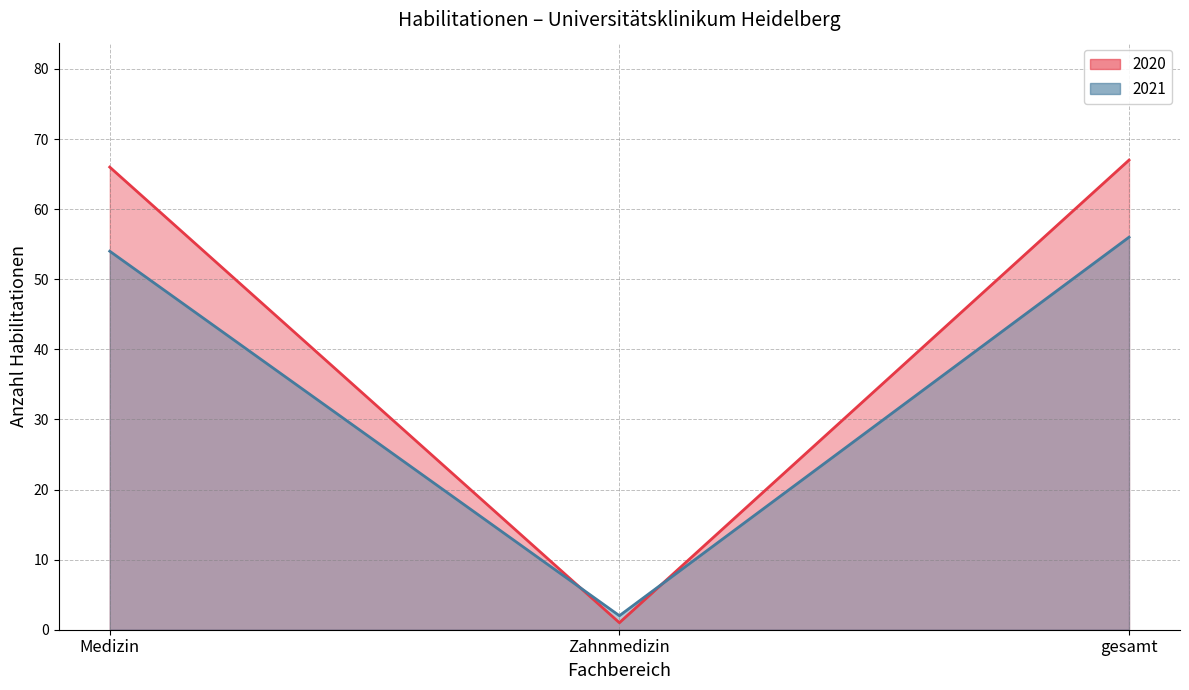

At which label does 2020 reach its peak?

gesamt